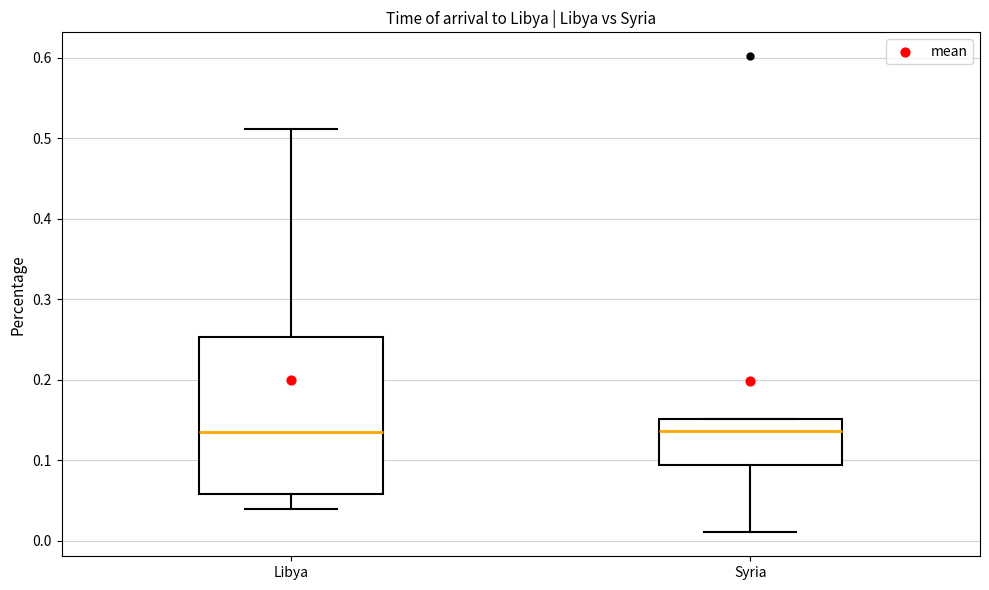

Reading left to right, transcribe this box plot: for each box, give where its median line is, the range the box spans, and where its two whiskers end, as read against the y-axis. The values are not printed on the chart, so give them approximately, as read against the axis.

Libya: median 0.14, box 0.06 to 0.25, whiskers 0.04 to 0.51
Syria: median 0.14, box 0.09 to 0.15, whiskers 0.01 to 0.15